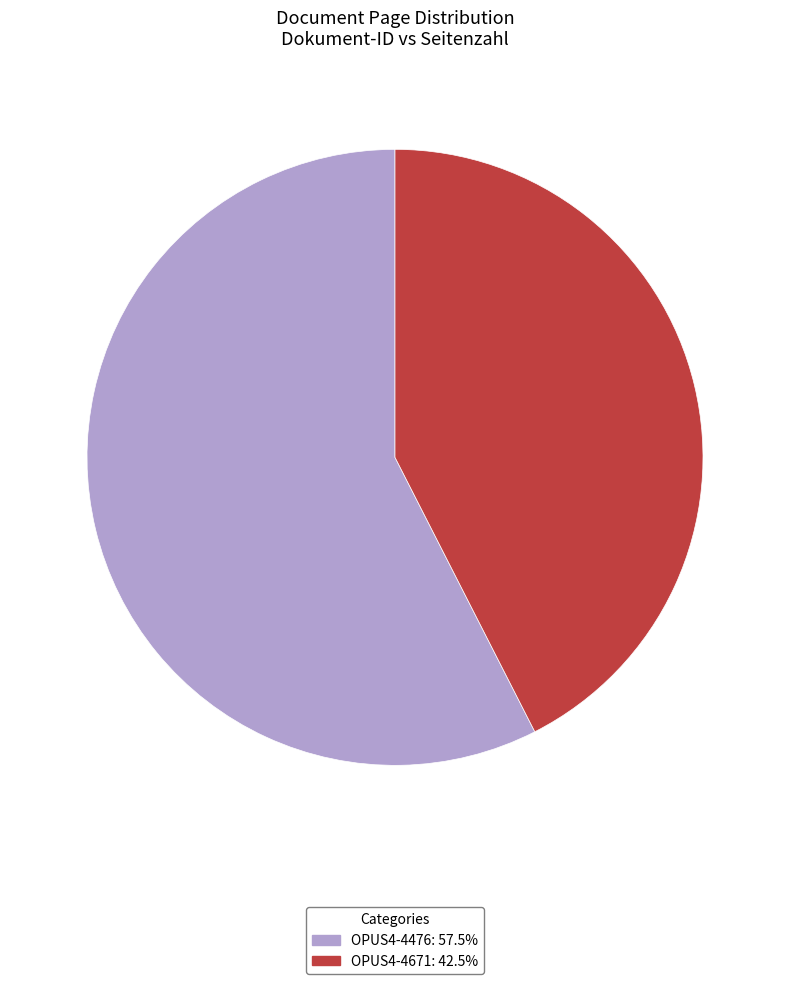

Rank the categories by value from highest to lowest.

OPUS4-4476, OPUS4-4671